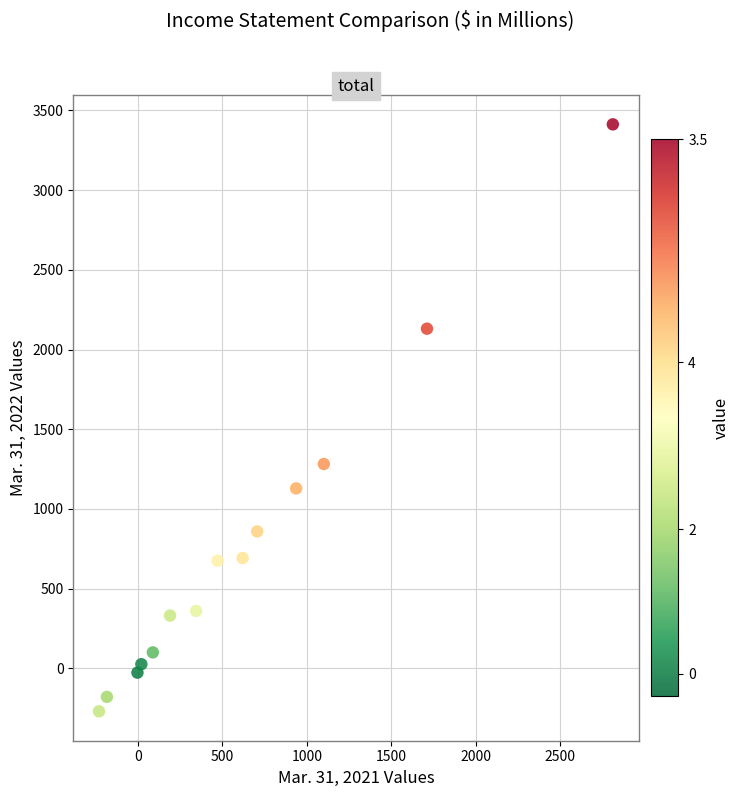

What is the range of X values (max minus min)?

3044